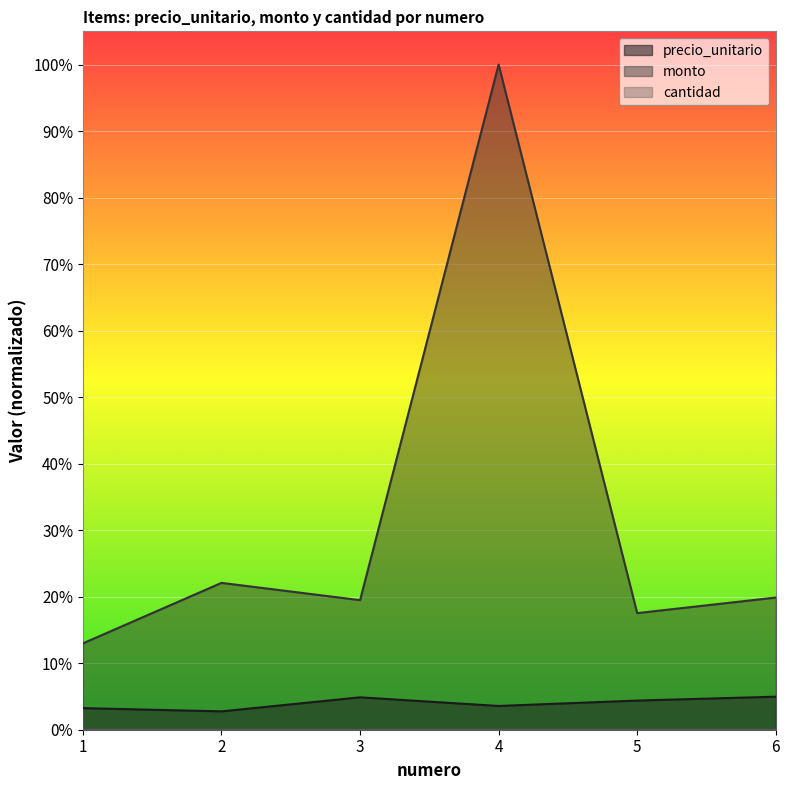

True or false: cantidad and precio_unitario intersect in this chart.

False